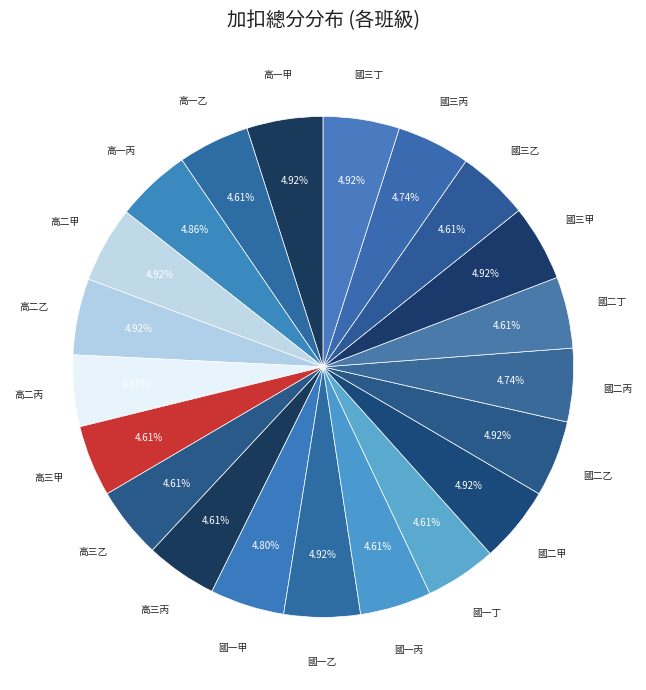

Is 國一丙 the majority of the pie?

No